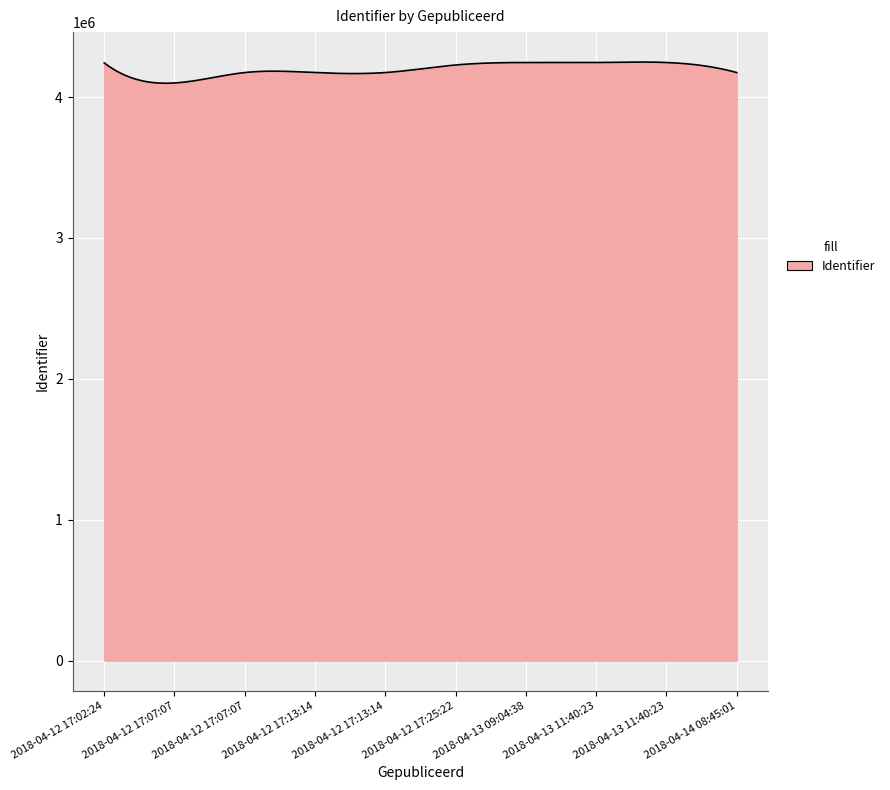

What is the greatest value displayed?

4248682.5